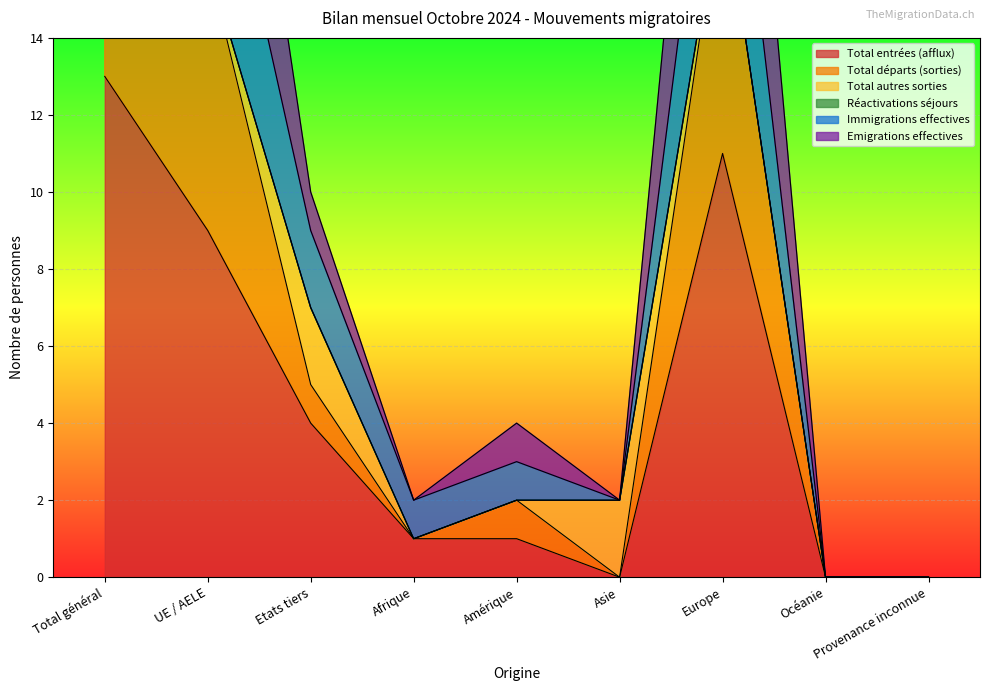

Which label corresponds to the largest value in the chart?

Total général